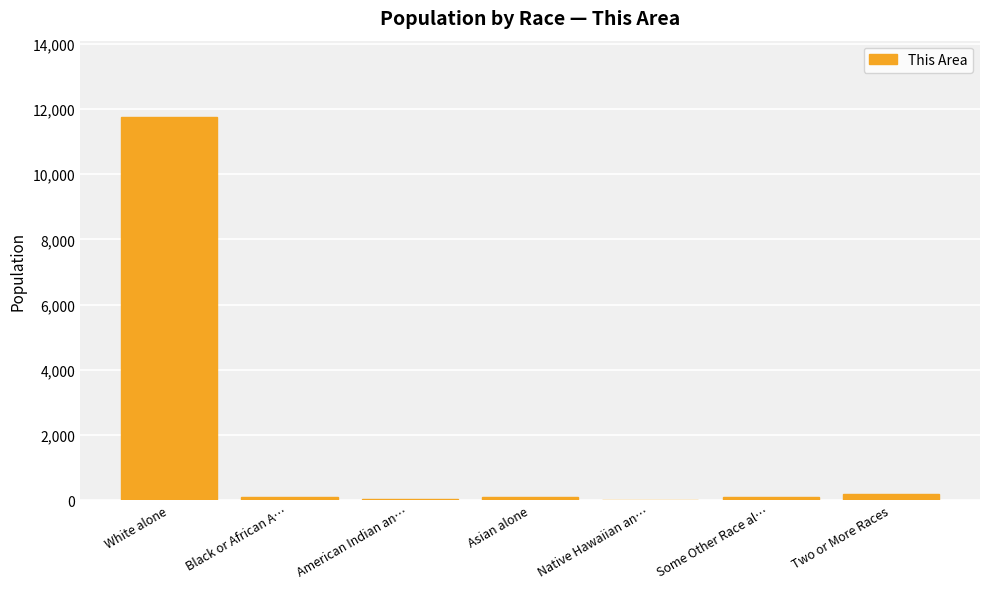

The value at White alone is 18863. True or false?

False